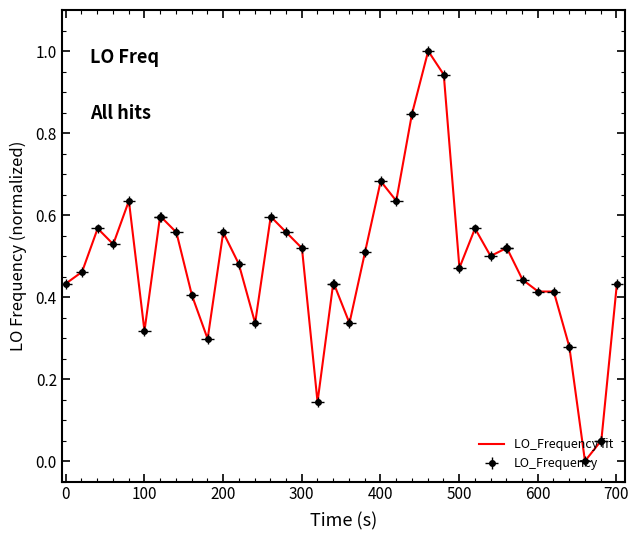

True or false: there are more than 0 points higher than both neighbors.

True